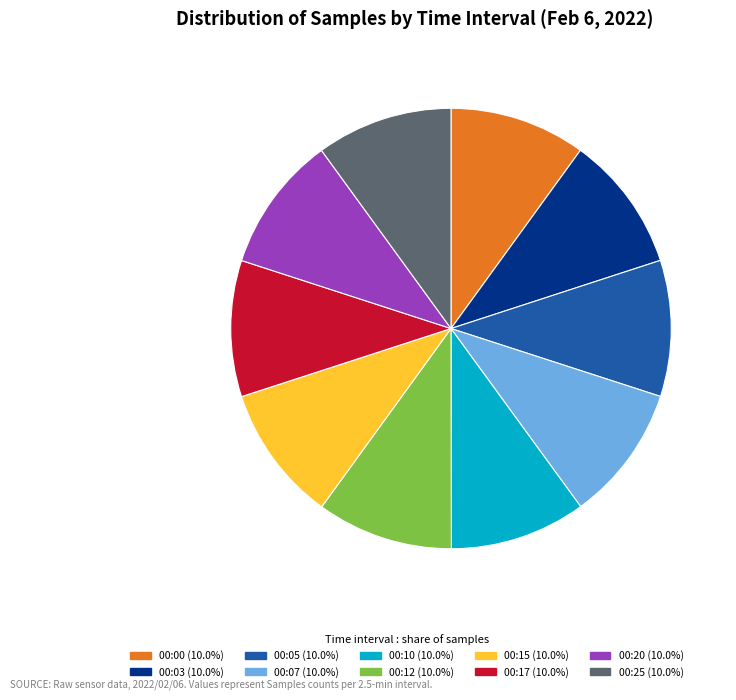

What is the ratio of the value at 00:03 to the value at 00:05?

1.0